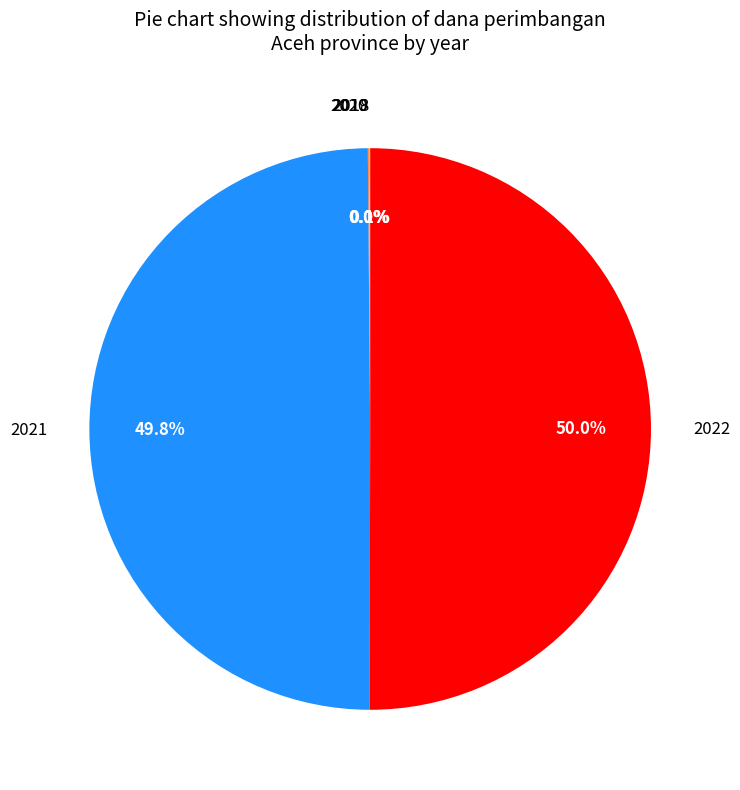

What is the total percentage of 2022 and 2021?

99.9%